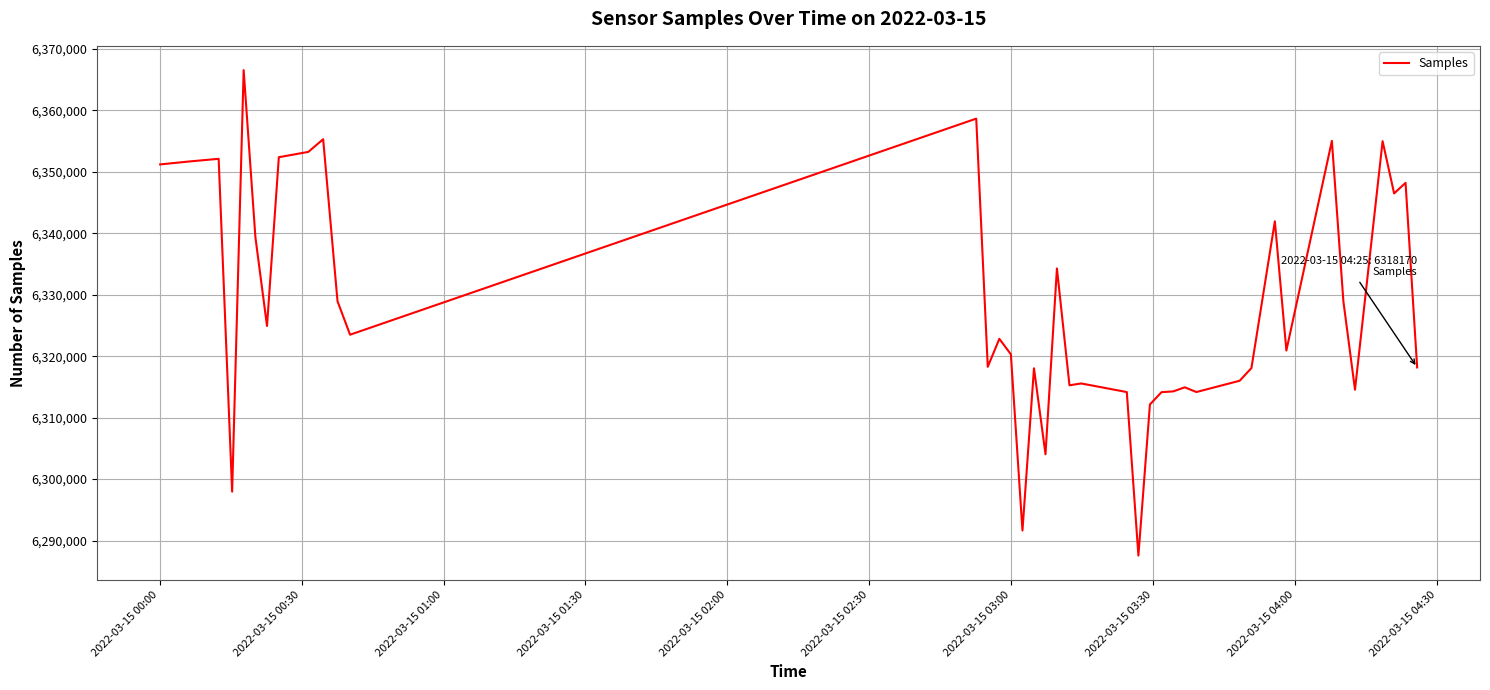

What is the smallest value displayed?

6287556